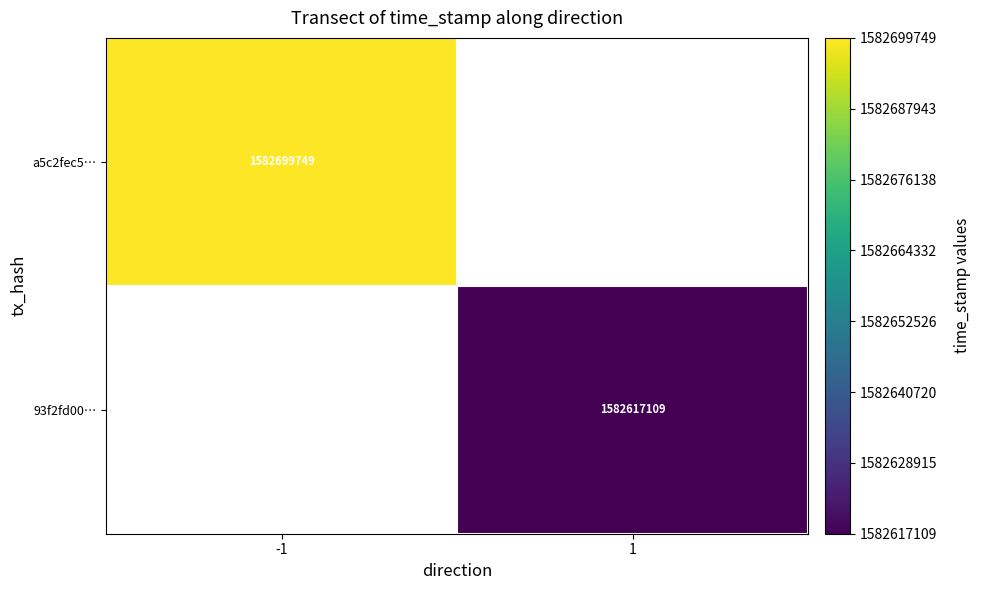

Is it true that a5c2fec5… equals 1582699749 at -1?

True